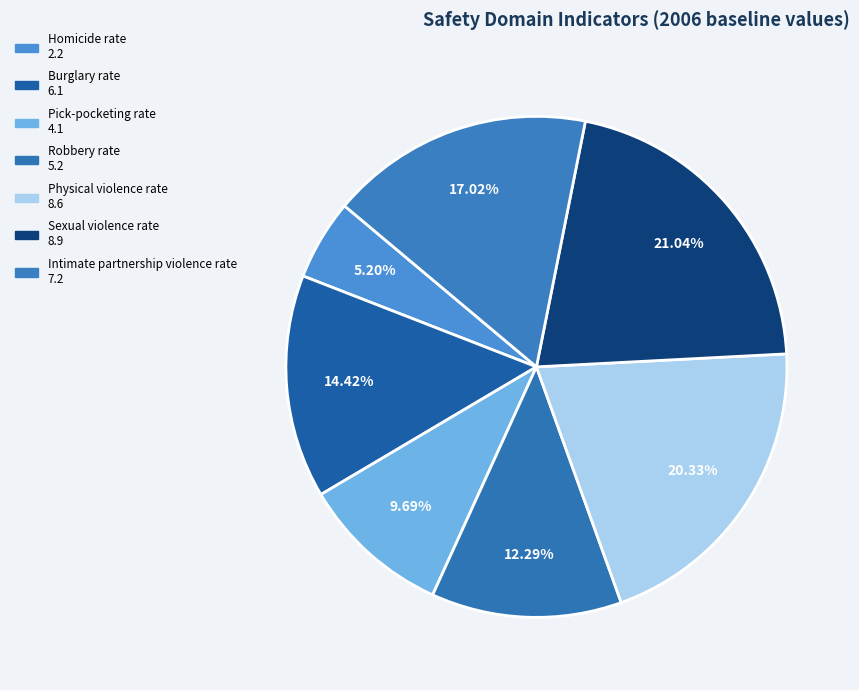

To the nearest percent, what is the average slice percentage?

14%